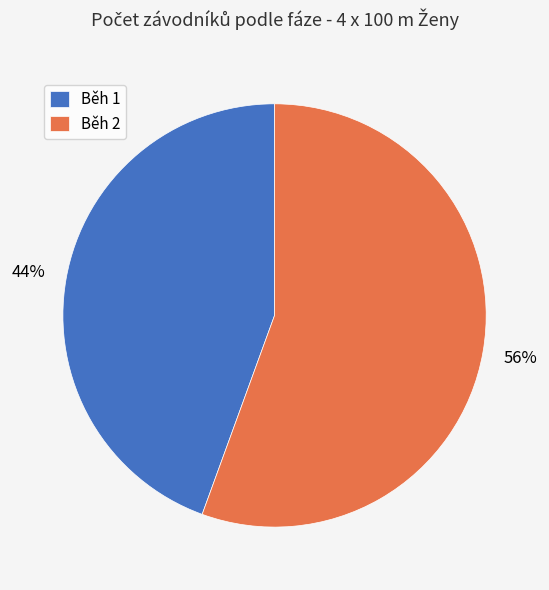

To the nearest percent, what is the average slice percentage?

50%